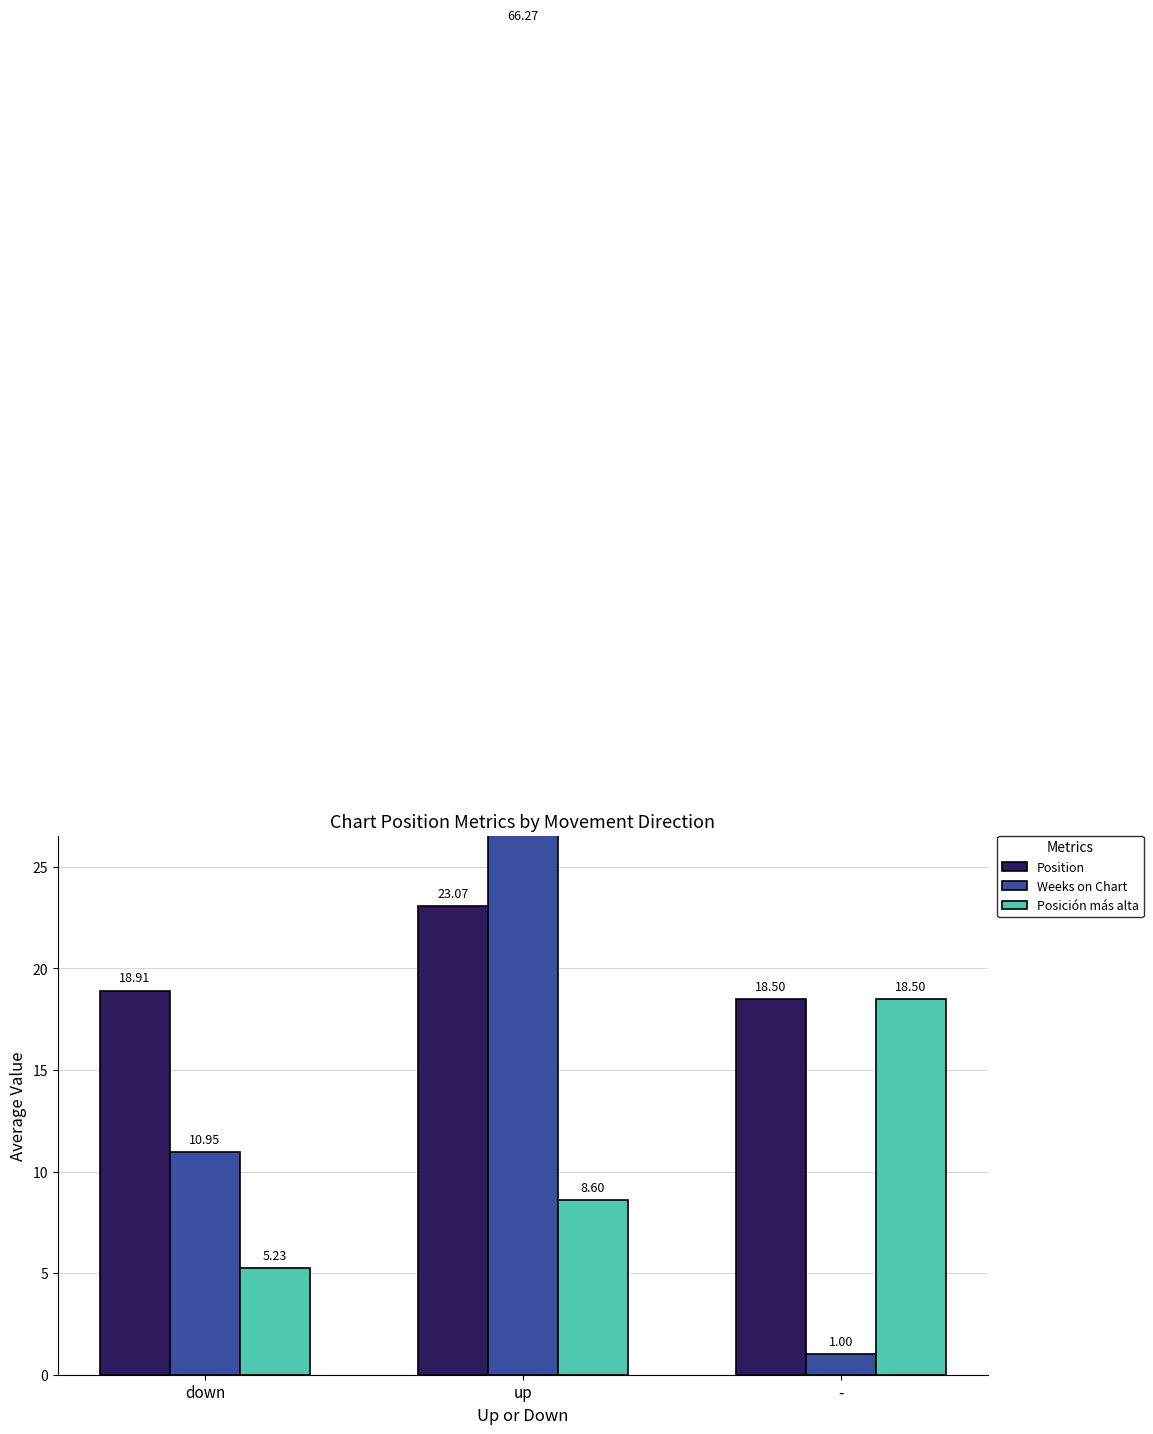

Reading right to left, transcribe all the data shown in this chart.

Position: -=18.5	up=23.1	down=18.9
Weeks on Chart: -=1.0	up=66.3	down=10.9
Posición más alta: -=18.5	up=8.6	down=5.2